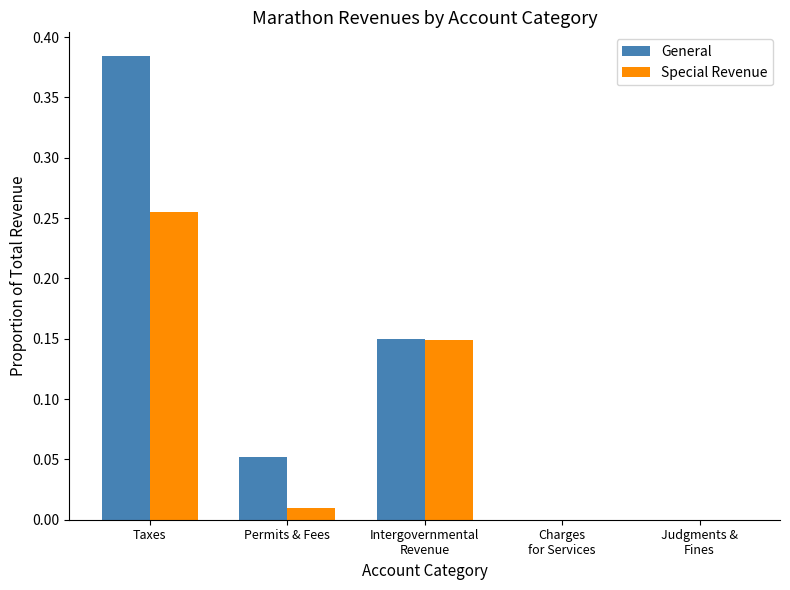

What is the sum of all General values?

0.6